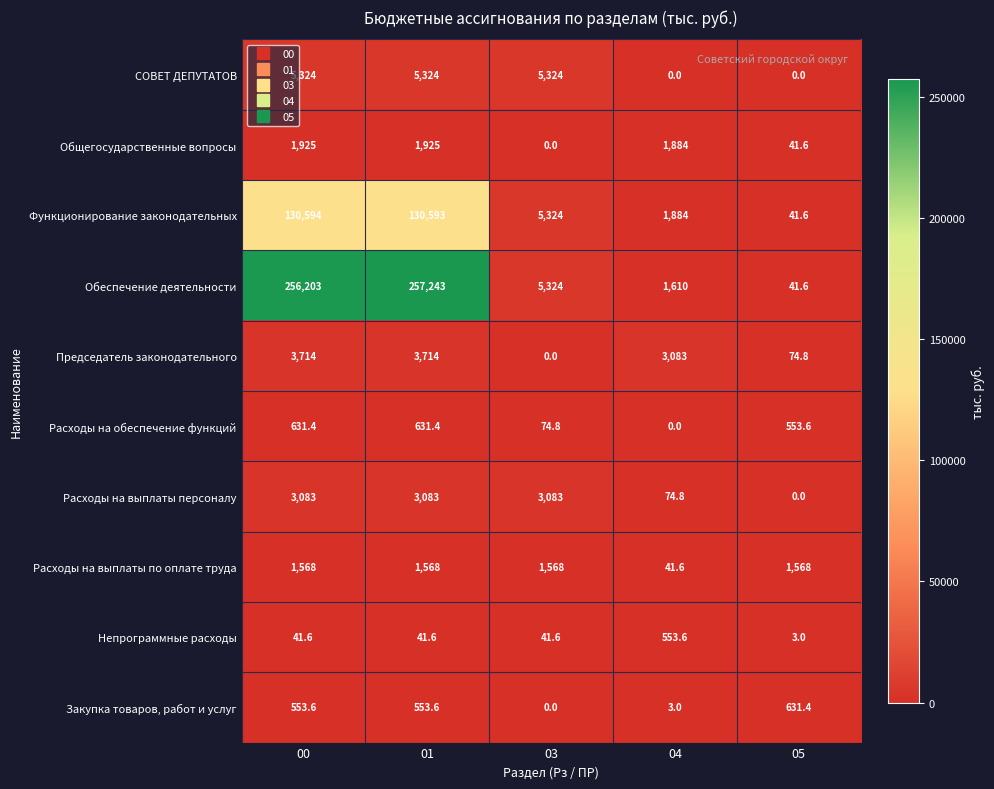

How many values in the Непрограммные расходы series are below 41?

1